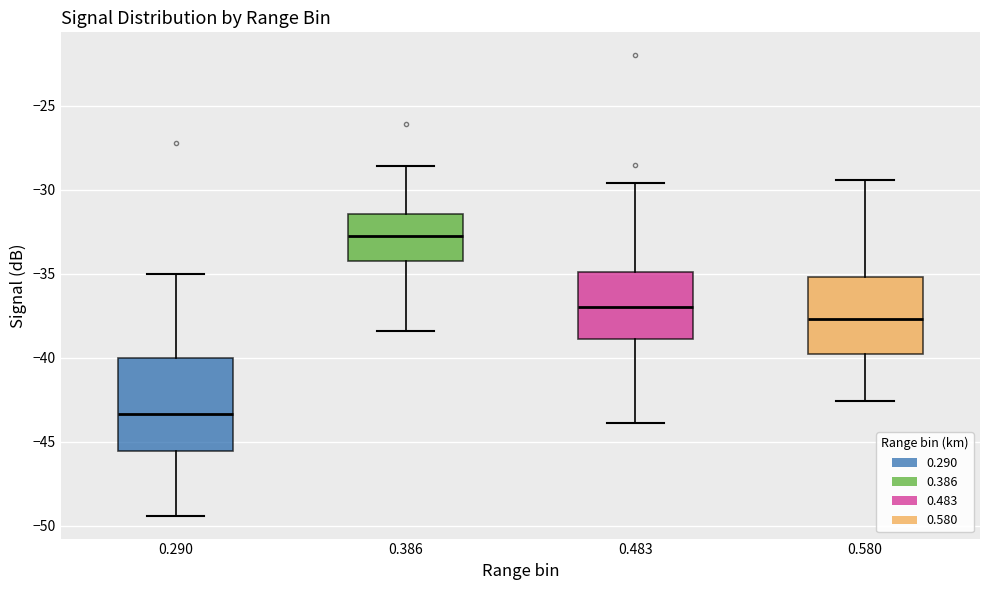

Reading left to right, transcribe this box plot: for each box, give where its median line is, the range the box spans, and where its two whiskers end, as read against the y-axis. The values are not printed on the chart, so give them approximately, as read against the axis.

0.290: median -43.5, box -45.5 to -40.0, whiskers -49.5 to -35.0
0.386: median -32.5, box -34.0 to -31.5, whiskers -38.5 to -28.5
0.483: median -37.0, box -39.0 to -35.0, whiskers -44.0 to -29.5
0.580: median -37.5, box -40.0 to -35.0, whiskers -42.5 to -29.5